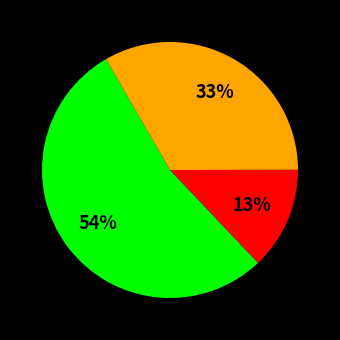

To the nearest percent, what is the difference between the largest and smallest slice percentages?

41%